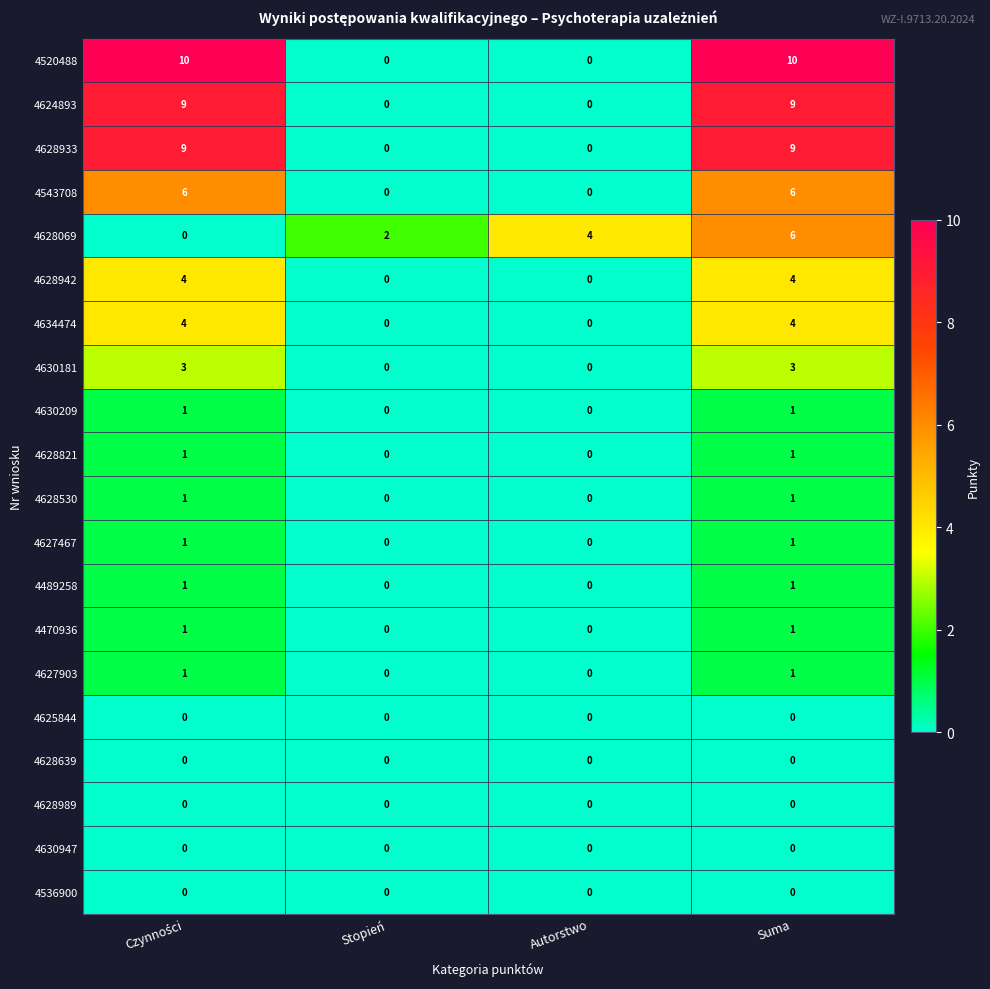

What is the total value across all series at Stopień?

2